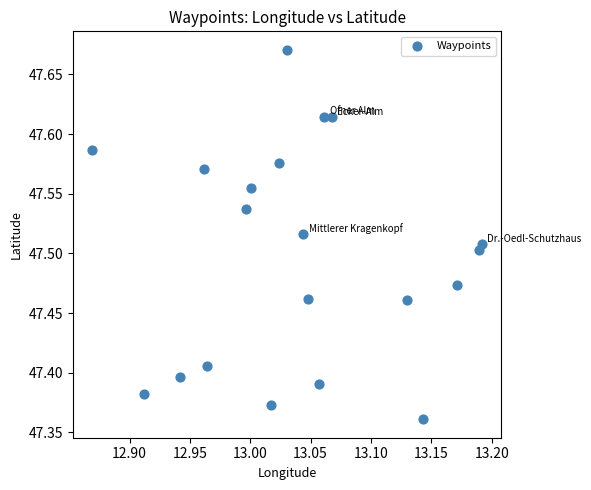

What is the range of X values (max minus min)?

0.3